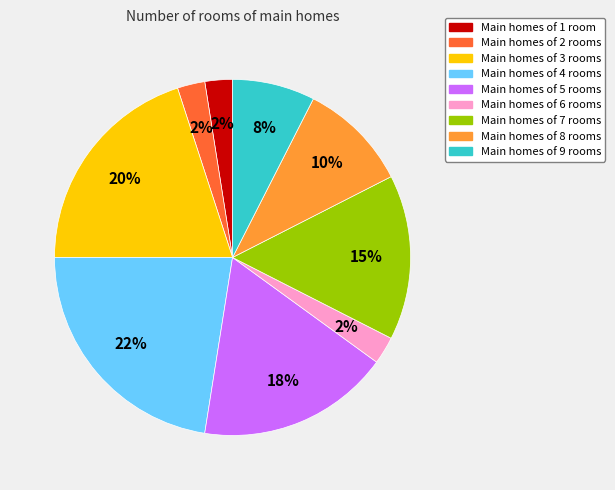

Is there a majority slice in this chart?

No